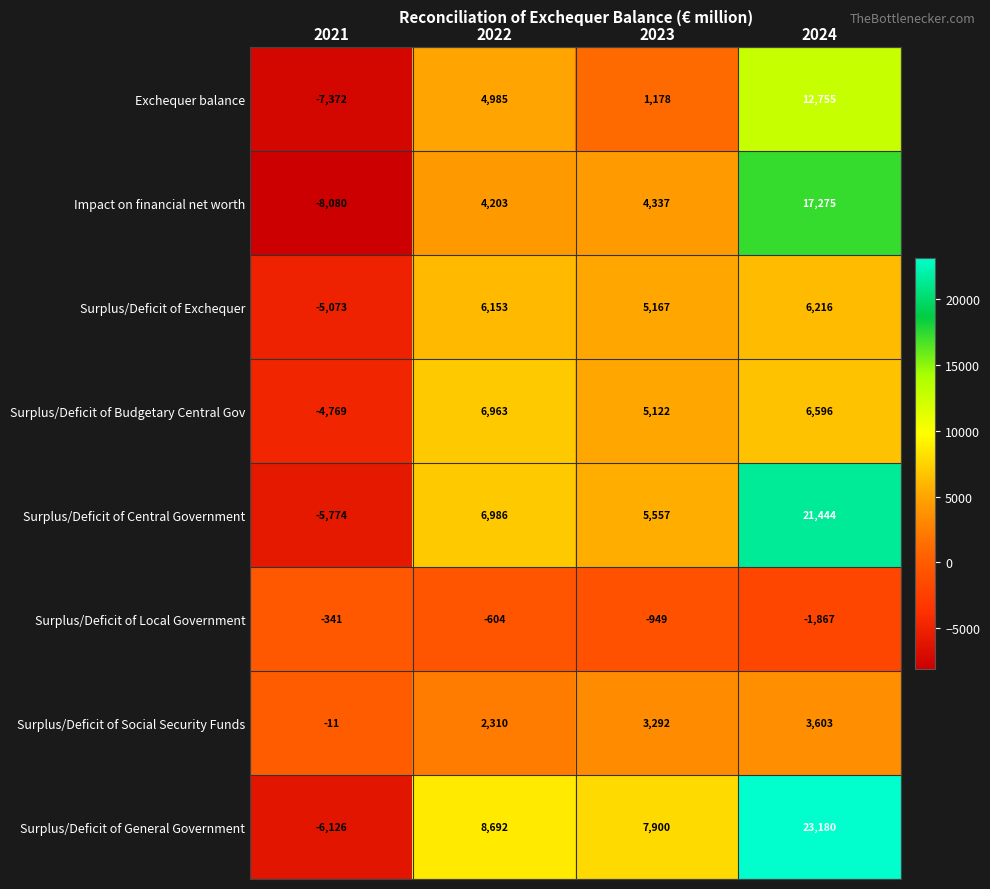

Between 2023 and 2024, which series saw the biggest shift?

Surplus/Deficit of Central Government